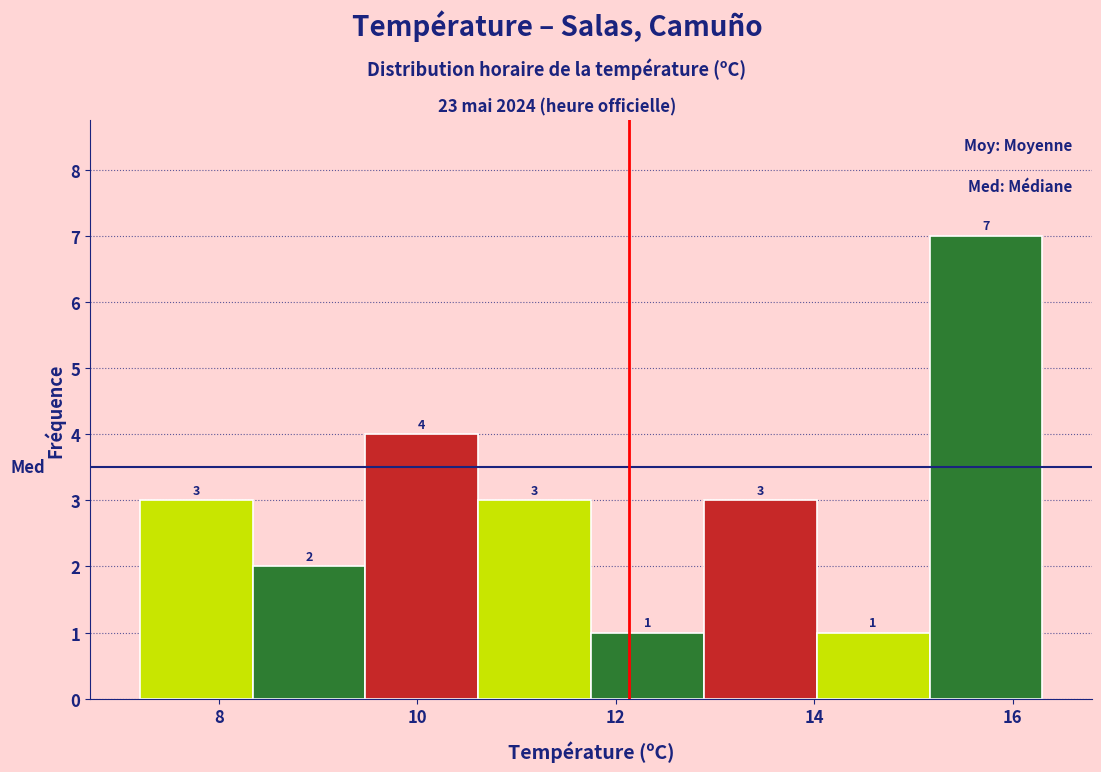

Over which range of the x-axis is the bar tallest?

15.2 to 16.4